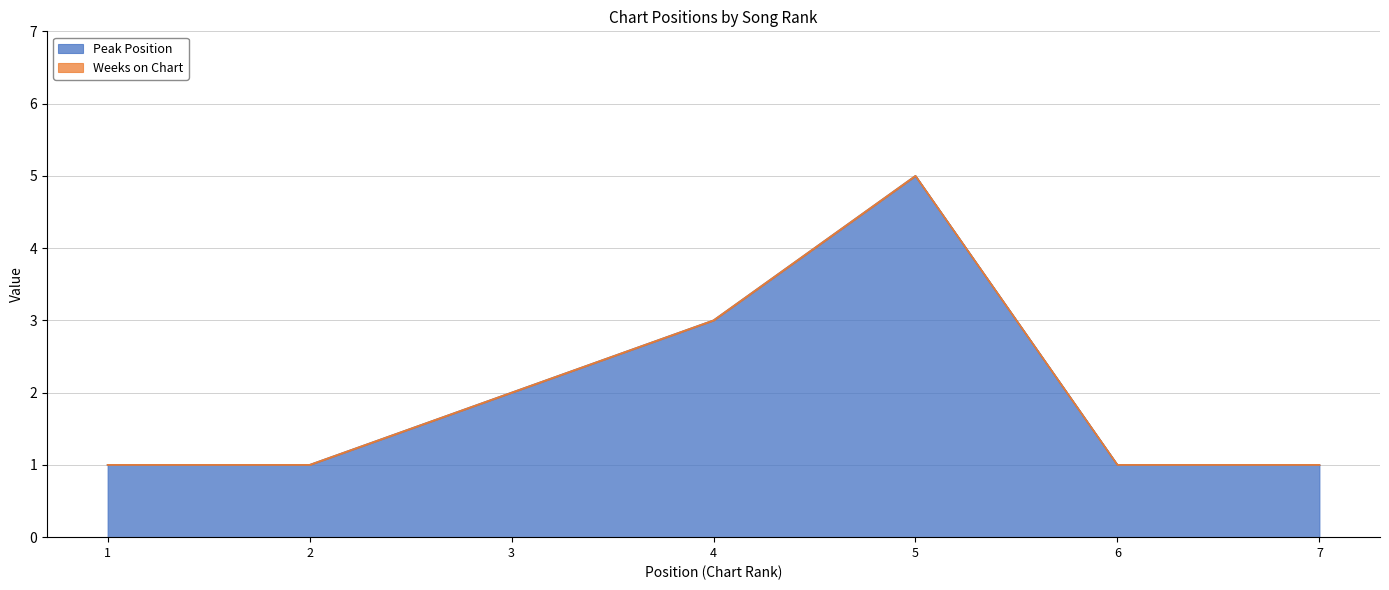

At which label is the value closest to 3?

4